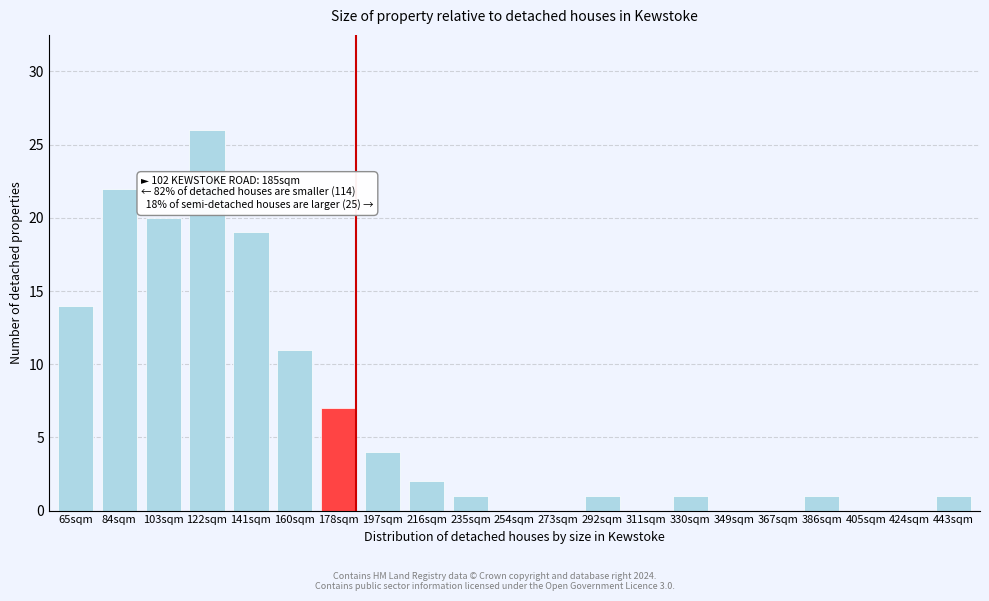

Reading left to right, transcribe all the data shown in this chart.

65sqm=14	84sqm=22	103sqm=20	122sqm=26	141sqm=19	160sqm=11	178sqm=7	197sqm=4	216sqm=2	235sqm=1	254sqm=0	273sqm=0	292sqm=1	311sqm=0	330sqm=1	349sqm=0	367sqm=0	386sqm=1	405sqm=0	424sqm=0	443sqm=1